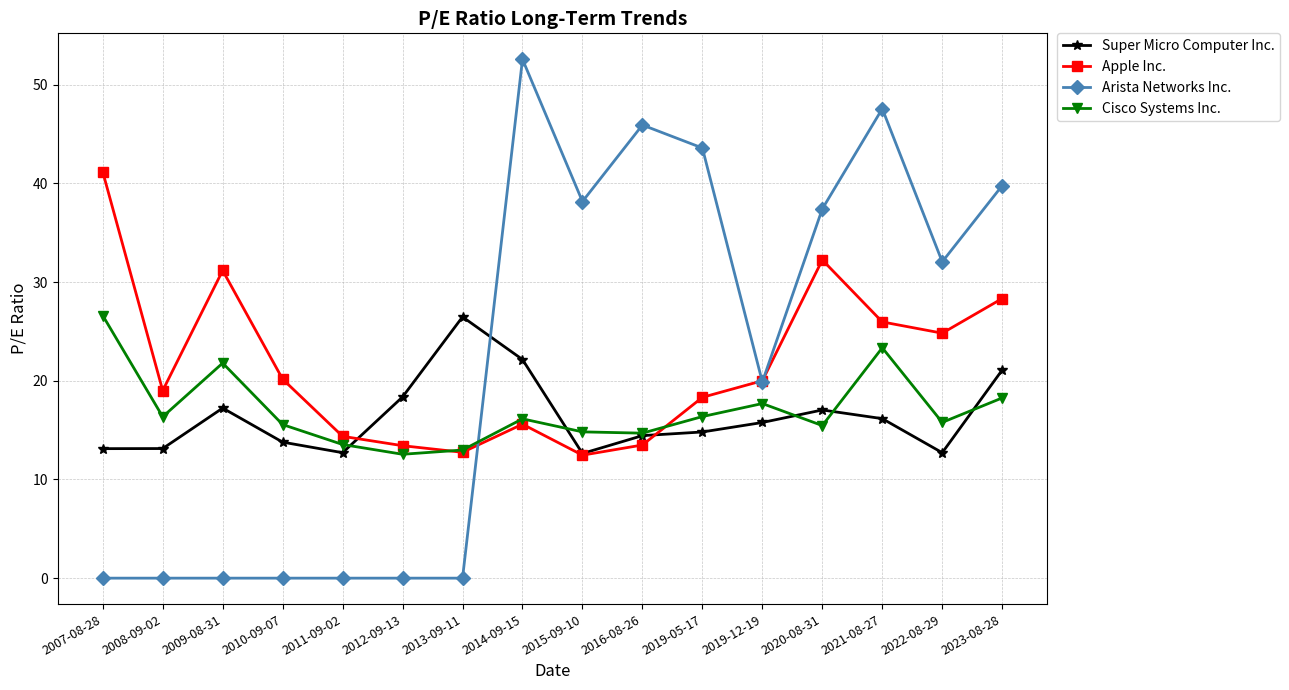

What value does the Super Micro Computer Inc. series have at 2015-09-10?

12.6